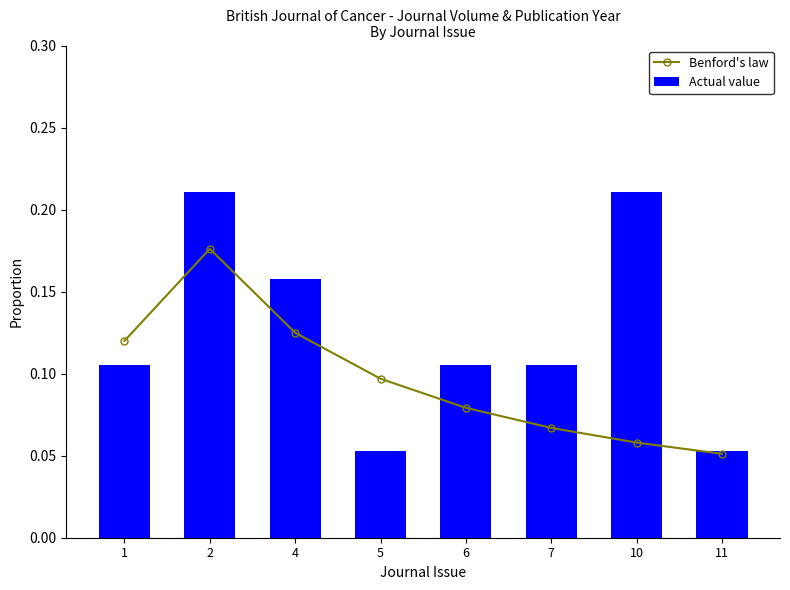

Which series has the largest range (max minus min)?

Actual value